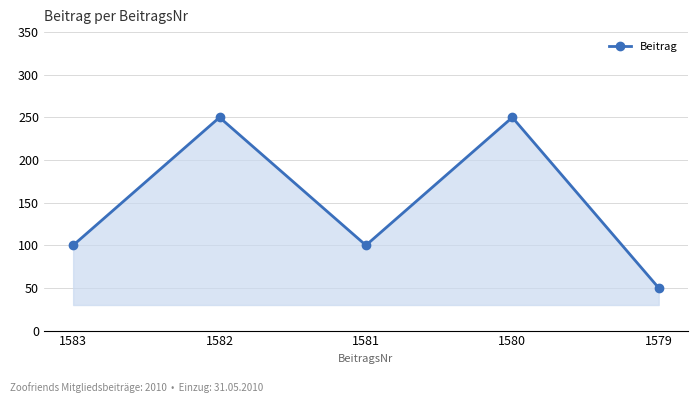

What is the difference between the values at 1580 and 1581?

150